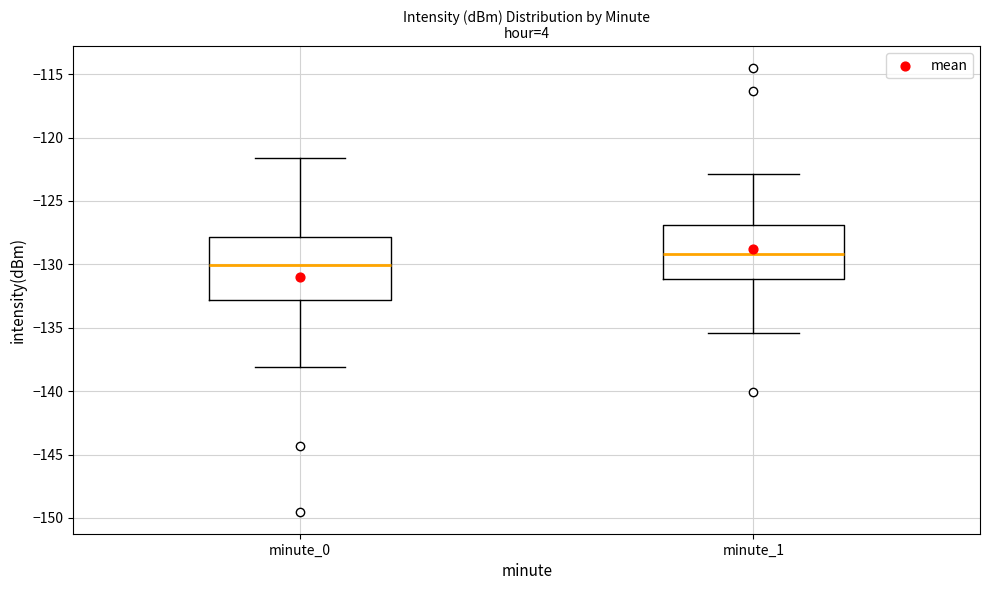

Which box is the tallest, from its lower edge to its upper edge?

minute_0